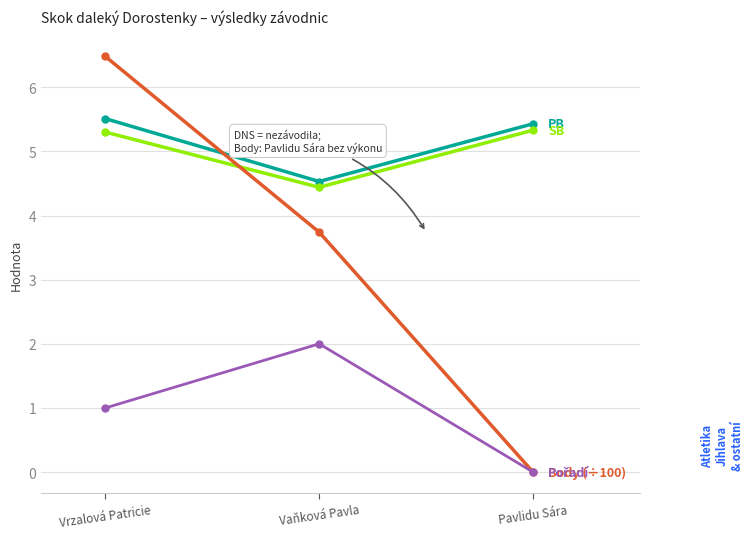

At which category does the chart reach its peak across all series?

Vrzalová Patricie